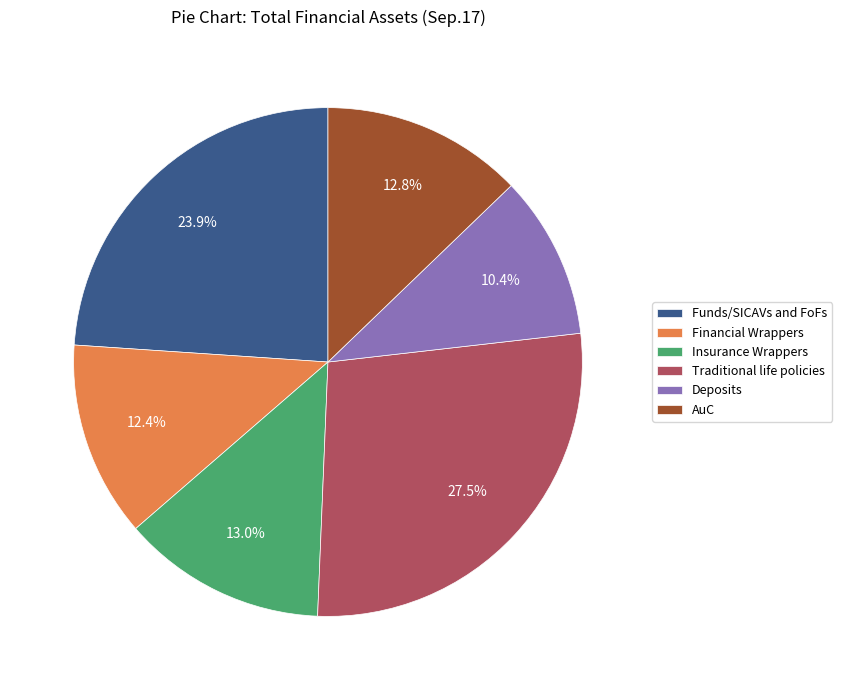

Combined, what portion of the pie is Financial Wrappers and Traditional life policies?

39.9%